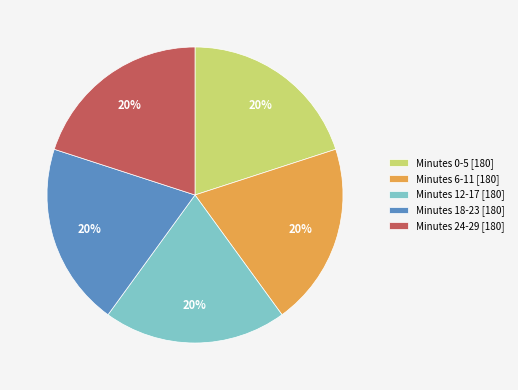

To the nearest percent, what is the average slice percentage?

20%